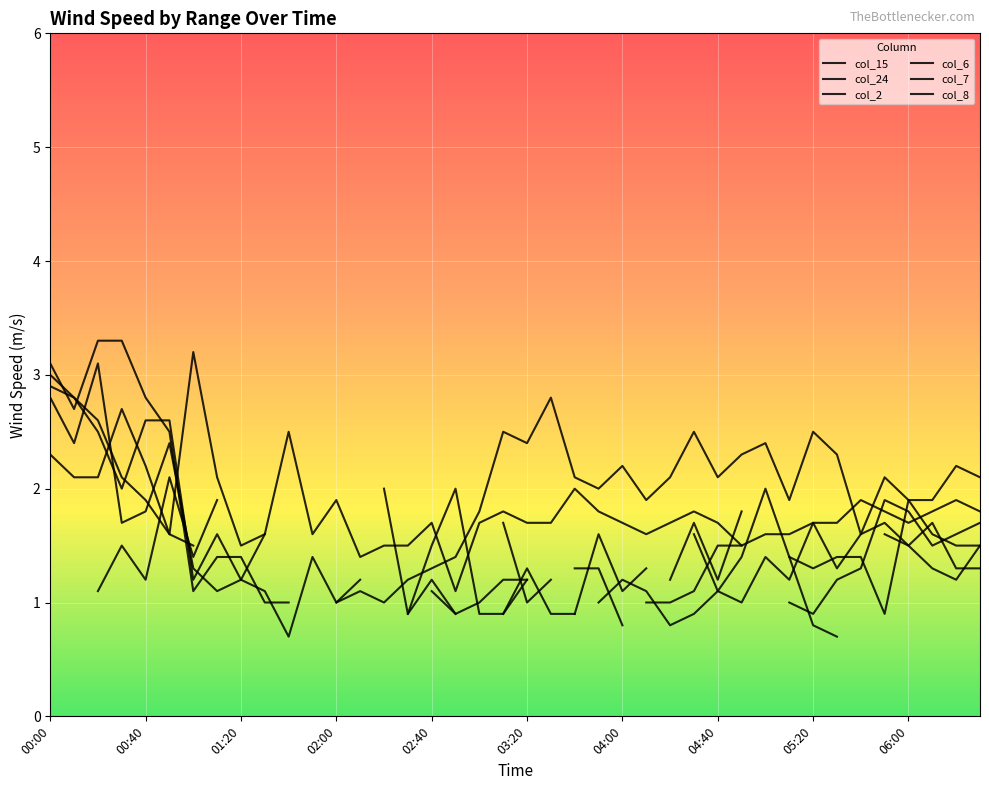

Which series has the widest spread of values?

col_7